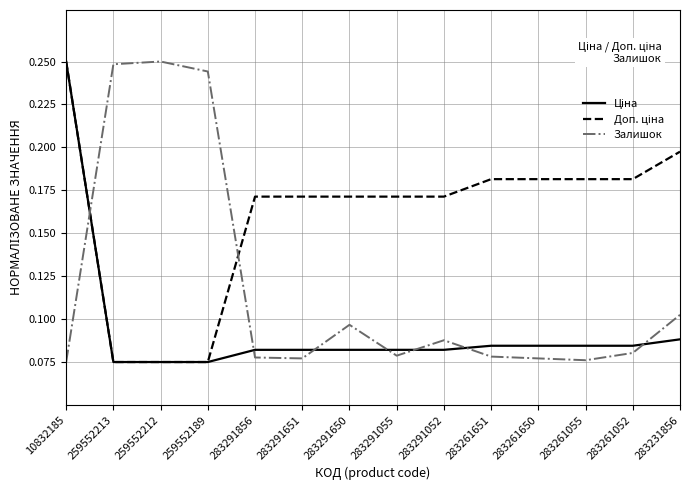

The value of Залишок at 283291052 is 0.0. True or false?

False